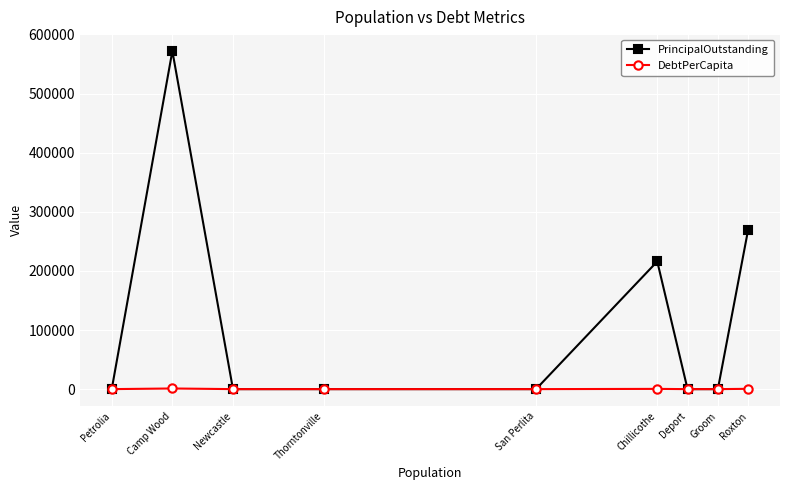

True or false: DebtPerCapita has a value of 0.0 at Deport.

True